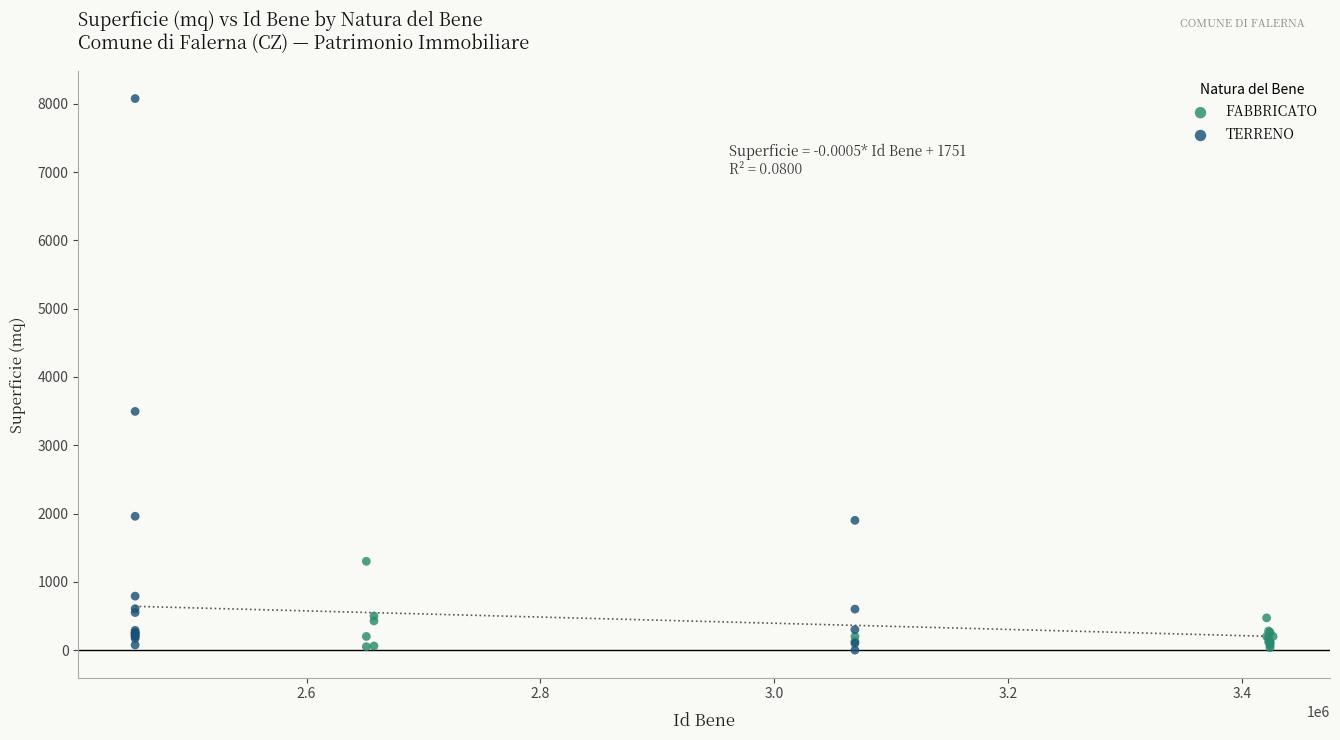

Which series has the widest spread of Y values?

TERRENO